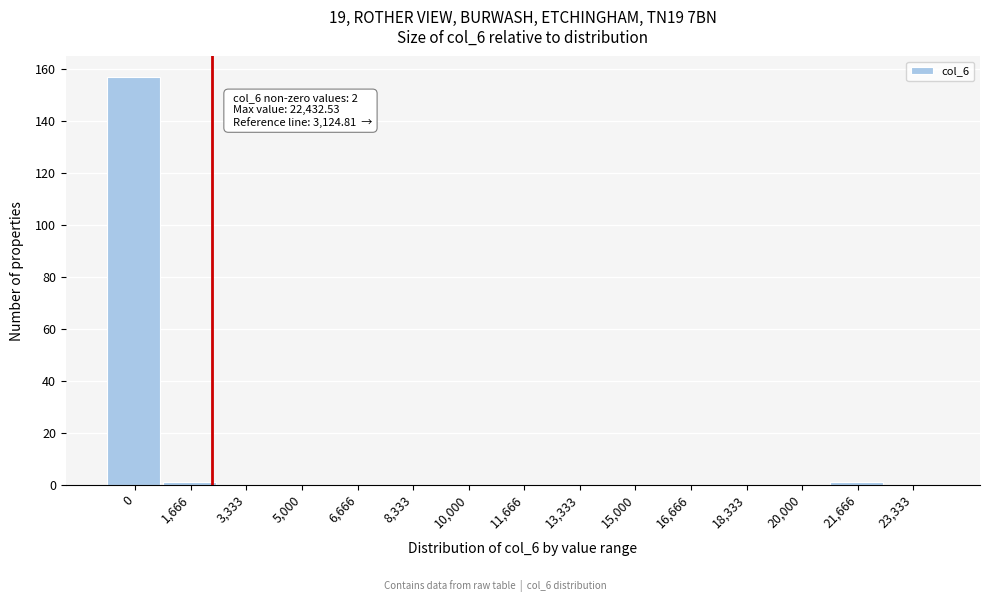

Reading left to right, list all the values displayed in this chart.

0=157	1,666=1	3,333=0	5,000=0	6,666=0	8,333=0	10,000=0	11,666=0	13,333=0	15,000=0	16,666=0	18,333=0	20,000=0	21,666=1	23,333=0